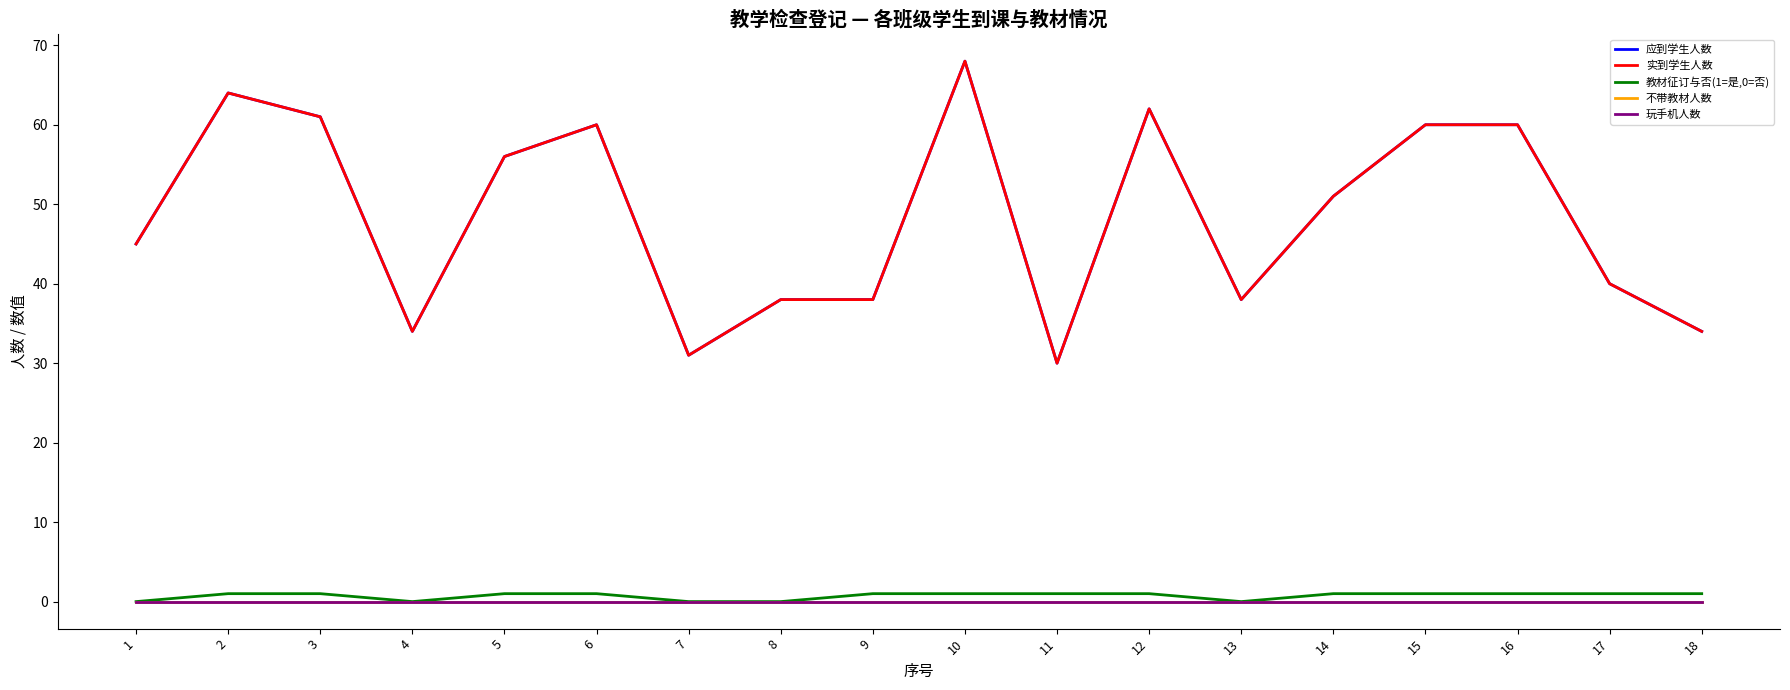

Rank the categories by 应到学生人数 value from highest to lowest.

10, 2, 12, 3, 6, 15, 16, 5, 14, 1, 17, 8, 9, 13, 4, 18, 7, 11